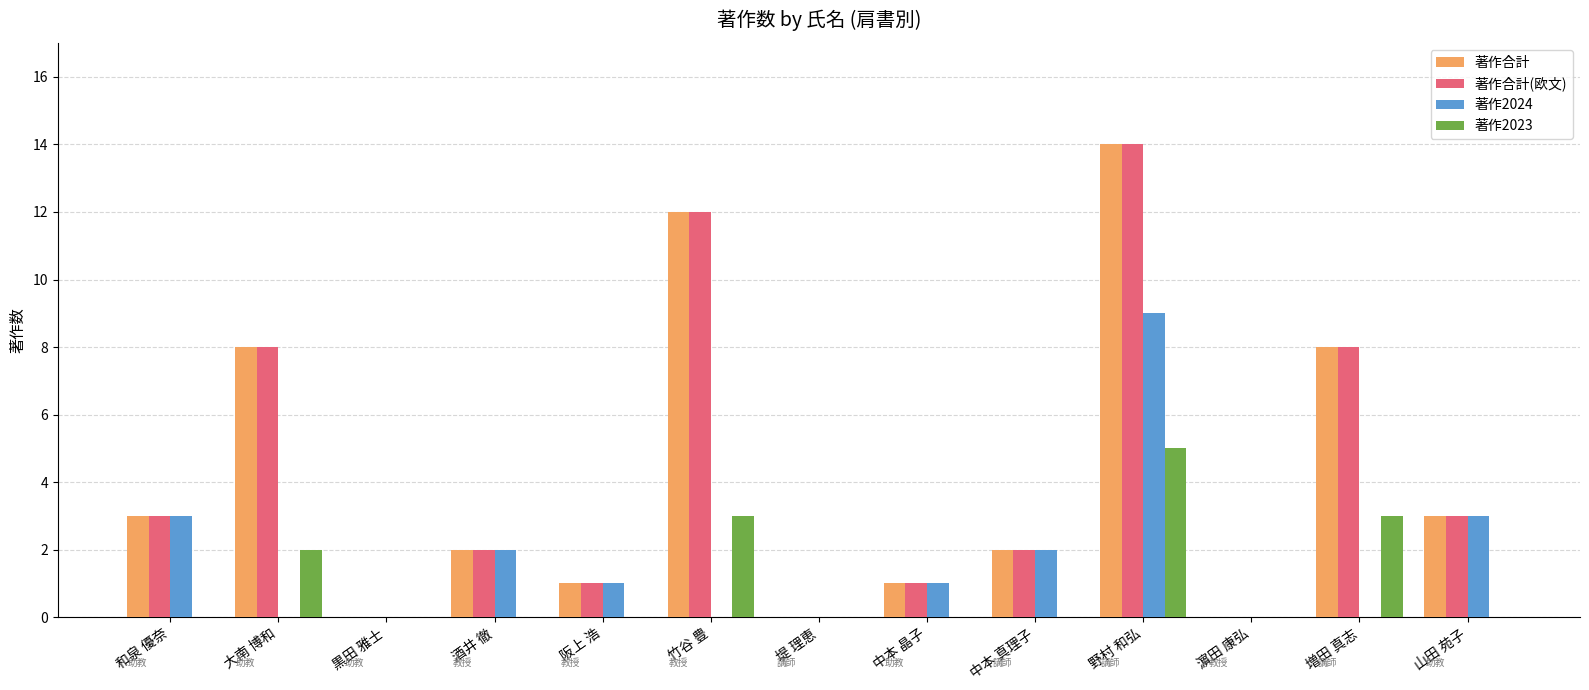

How many series are shown in this chart?

4